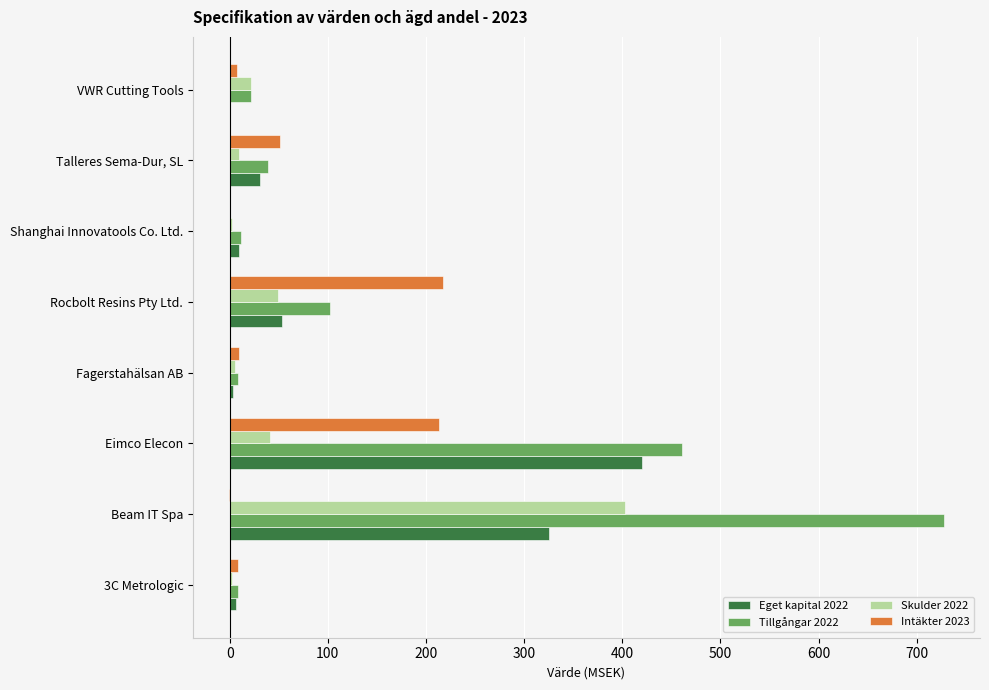

At which category is the sum across all series the highest?

Beam IT Spa